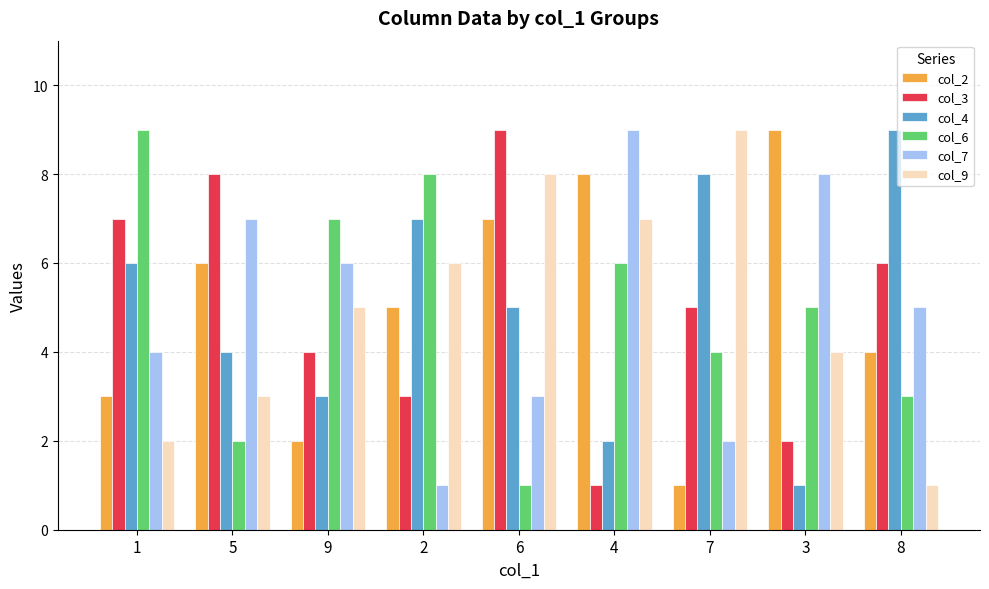

Reading right to left, transcribe all the data shown in this chart.

col_2: 8=4	3=9	7=1	4=8	6=7	2=5	9=2	5=6	1=3
col_3: 8=6	3=2	7=5	4=1	6=9	2=3	9=4	5=8	1=7
col_4: 8=9	3=1	7=8	4=2	6=5	2=7	9=3	5=4	1=6
col_6: 8=3	3=5	7=4	4=6	6=1	2=8	9=7	5=2	1=9
col_7: 8=5	3=8	7=2	4=9	6=3	2=1	9=6	5=7	1=4
col_9: 8=1	3=4	7=9	4=7	6=8	2=6	9=5	5=3	1=2